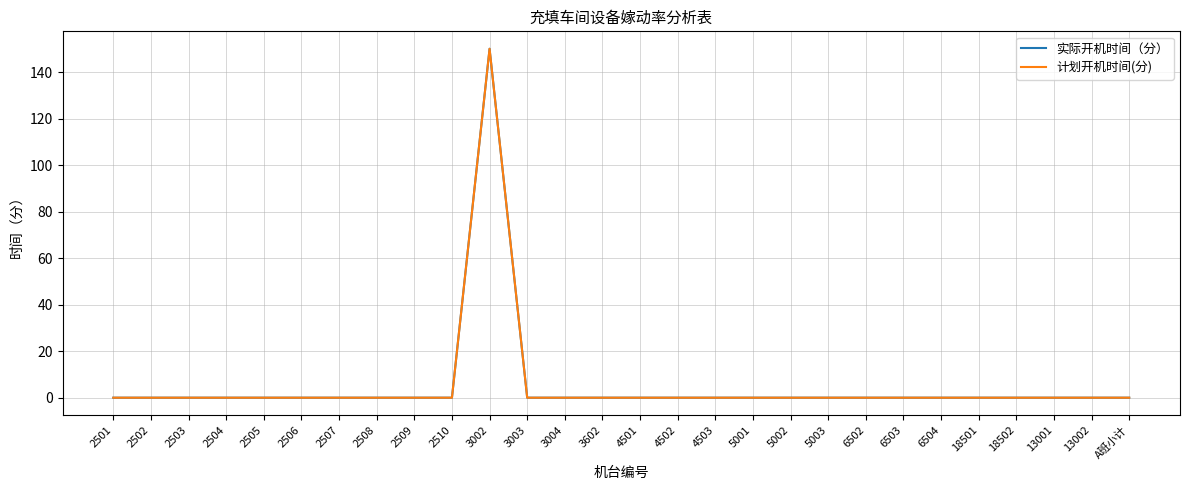

What is the difference between the maximum and second lowest values in the 计划开机时间(分) series?

150